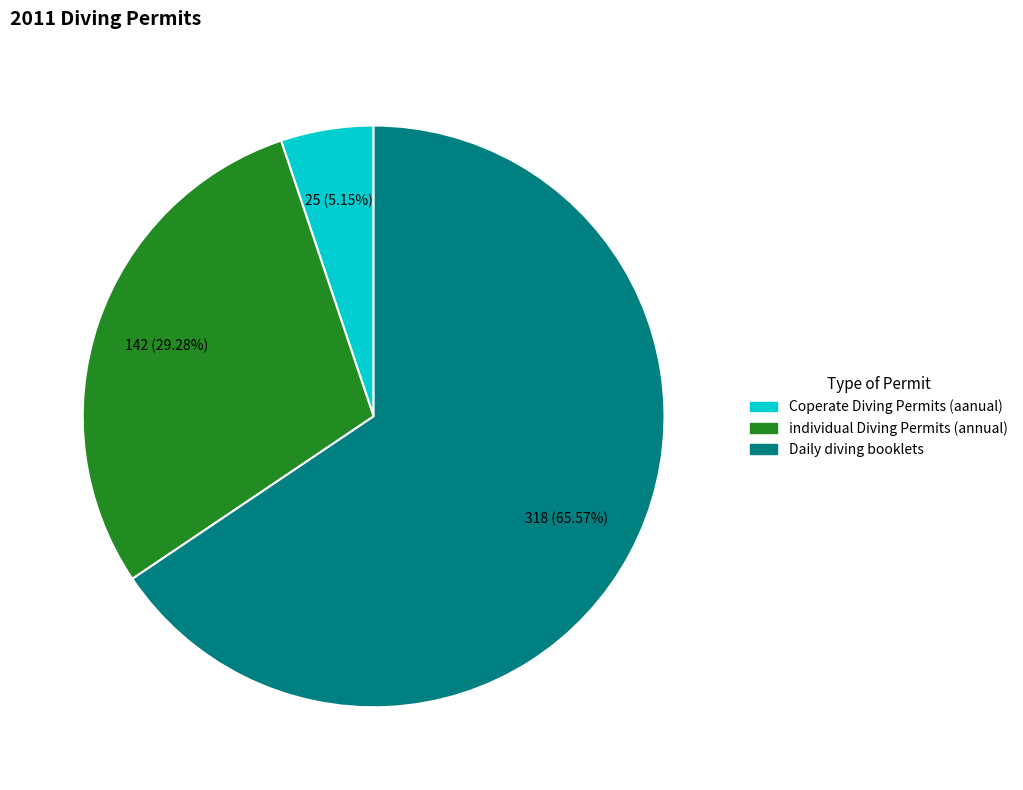

How many segments does this pie chart have?

3